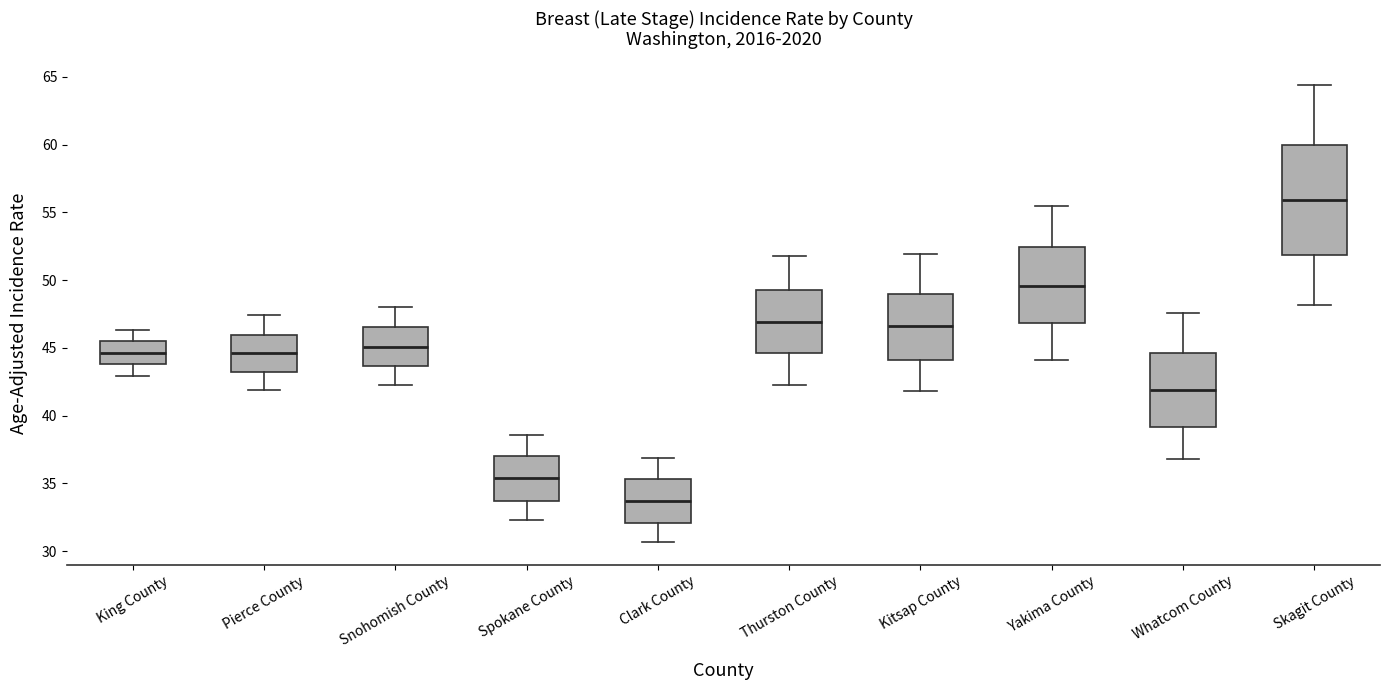

Reading left to right, read every box against the y-axis: the position of its median line, the range the box covers, and the ends of its whiskers. The values are not printed on the chart, so give them approximately, as read against the axis.

King County: median 44.5, box 44.0 to 45.5, whiskers 43.0 to 46.5
Pierce County: median 44.5, box 43.0 to 46.0, whiskers 42.0 to 47.5
Snohomish County: median 45.0, box 43.5 to 46.5, whiskers 42.5 to 48.0
Spokane County: median 35.5, box 33.5 to 37.0, whiskers 32.5 to 38.5
Clark County: median 33.5, box 32.0 to 35.5, whiskers 30.5 to 37.0
Thurston County: median 47.0, box 44.5 to 49.5, whiskers 42.5 to 52.0
Kitsap County: median 46.5, box 44.0 to 49.0, whiskers 42.0 to 52.0
Yakima County: median 49.5, box 47.0 to 52.5, whiskers 44.0 to 55.5
Whatcom County: median 42.0, box 39.0 to 44.5, whiskers 37.0 to 47.5
Skagit County: median 56.0, box 52.0 to 60.0, whiskers 48.0 to 64.5